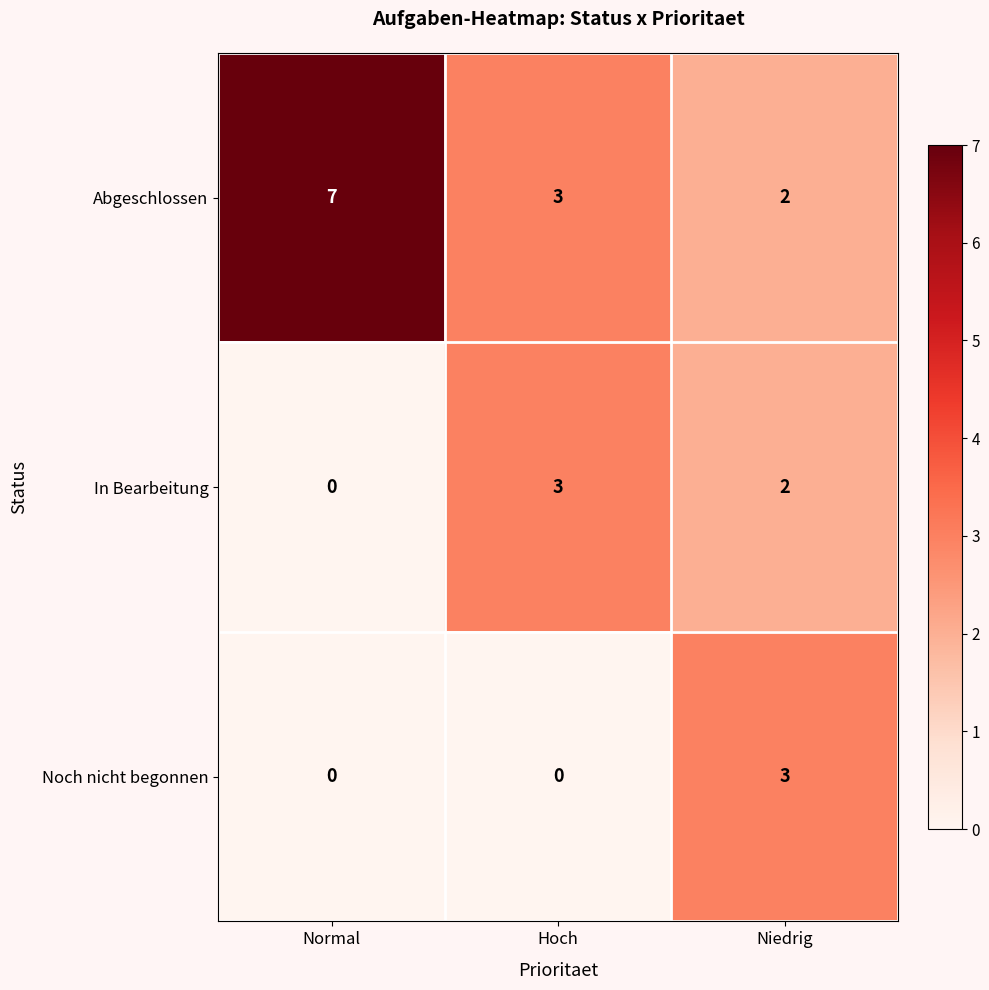

What is the maximum value for In Bearbeitung?

3